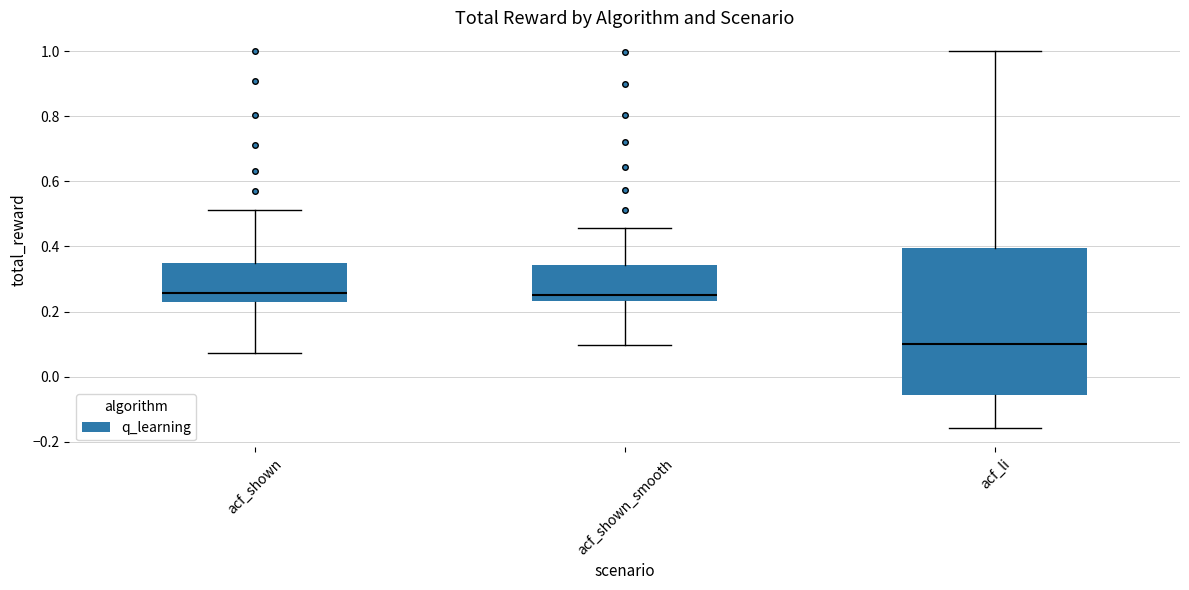

Reading left to right, transcribe this box plot: for each box, give where its median line is, the range the box spans, and where its two whiskers end, as read against the y-axis. The values are not printed on the chart, so give them approximately, as read against the axis.

acf_shown: median 0.26, box 0.22 to 0.34, whiskers 0.08 to 0.52
acf_shown_smooth: median 0.26, box 0.24 to 0.34, whiskers 0.10 to 0.46
acf_li: median 0.10, box -0.06 to 0.40, whiskers -0.16 to 1.00